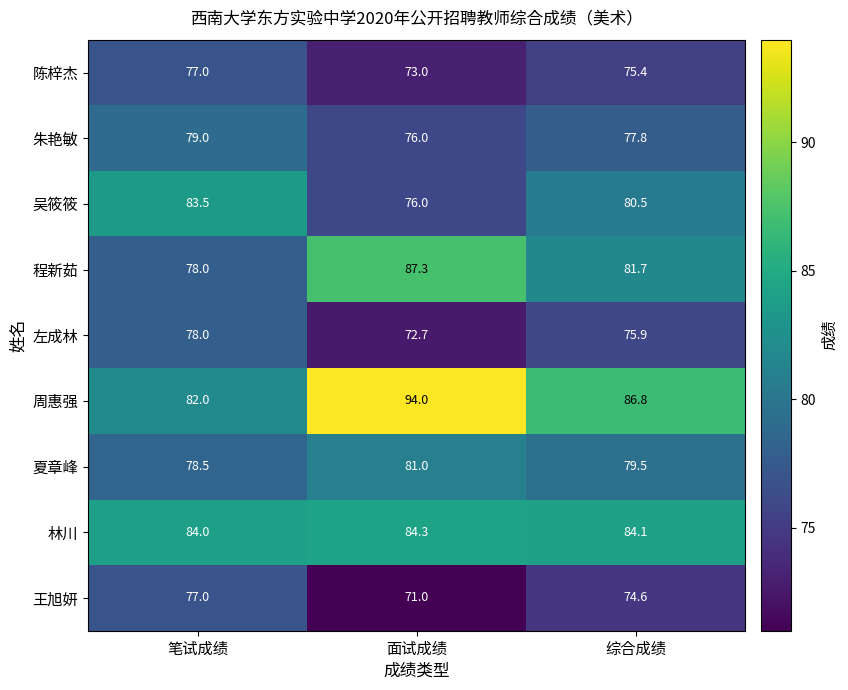

What is the difference between the highest and lowest values at 综合成绩?

12.2